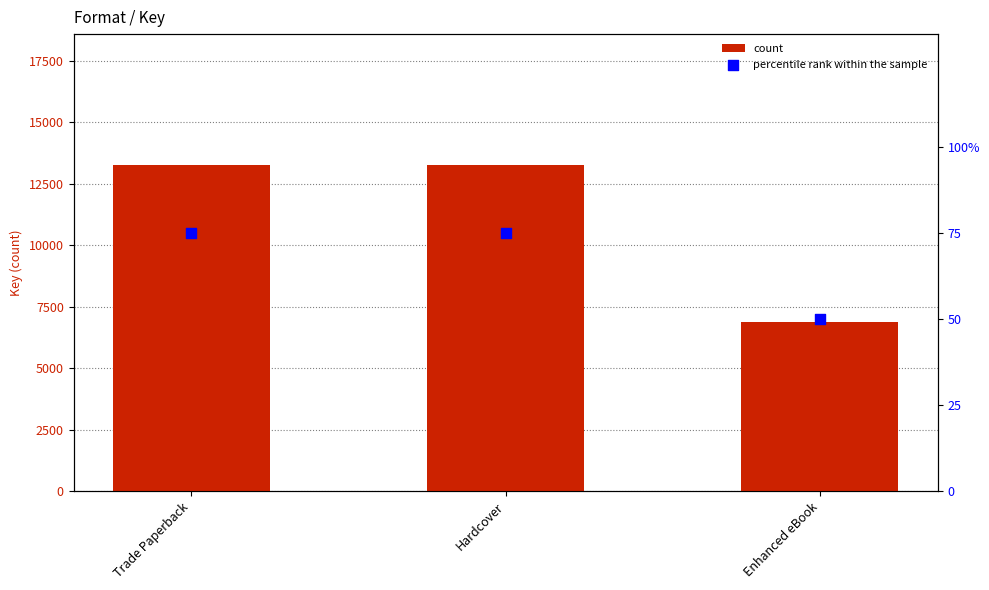

At how many categories does at least one series exceed 5481?

3